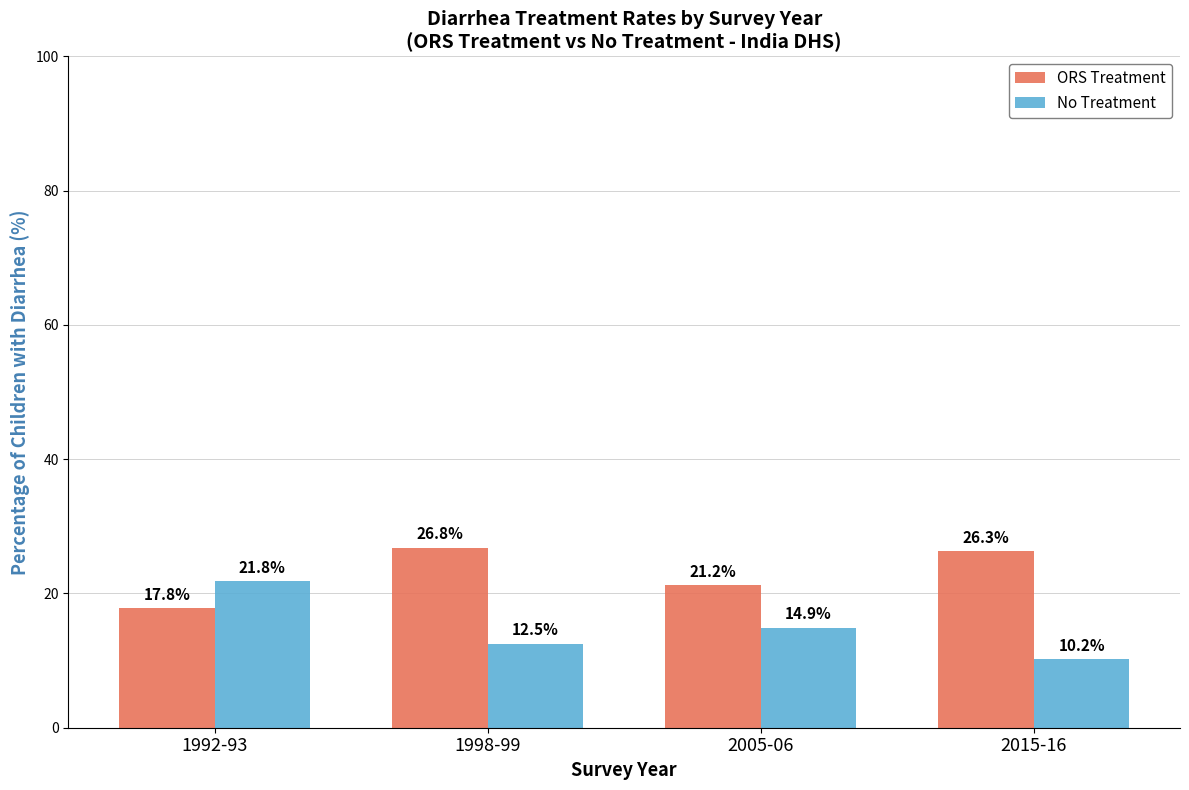

What is the approximate value of ORS Treatment at 2005-06?

21.2